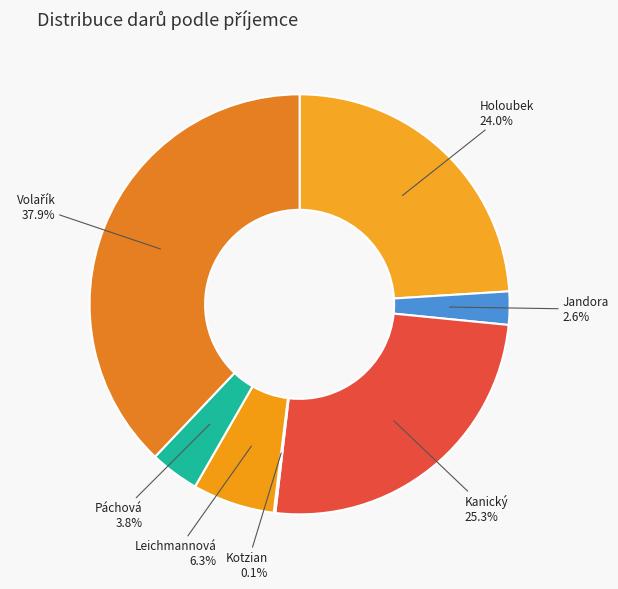

To the nearest percent, what is the difference between the largest and smallest slice percentages?

38%